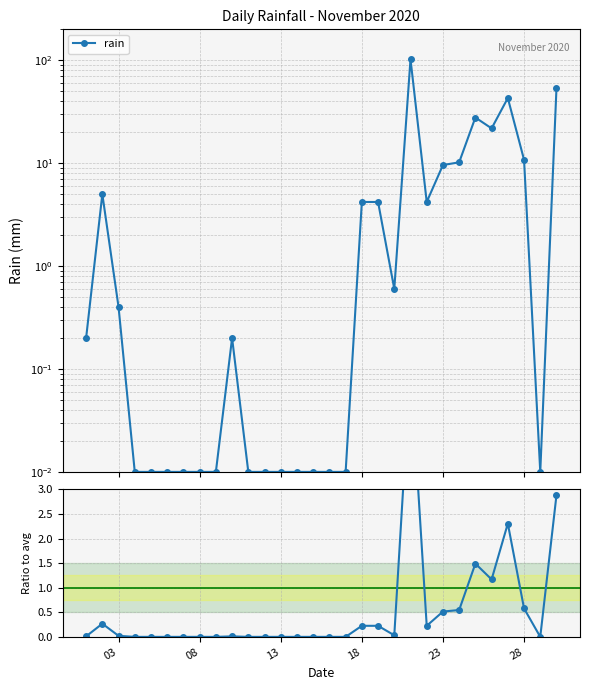

What is the average value of the rain series?

10.0